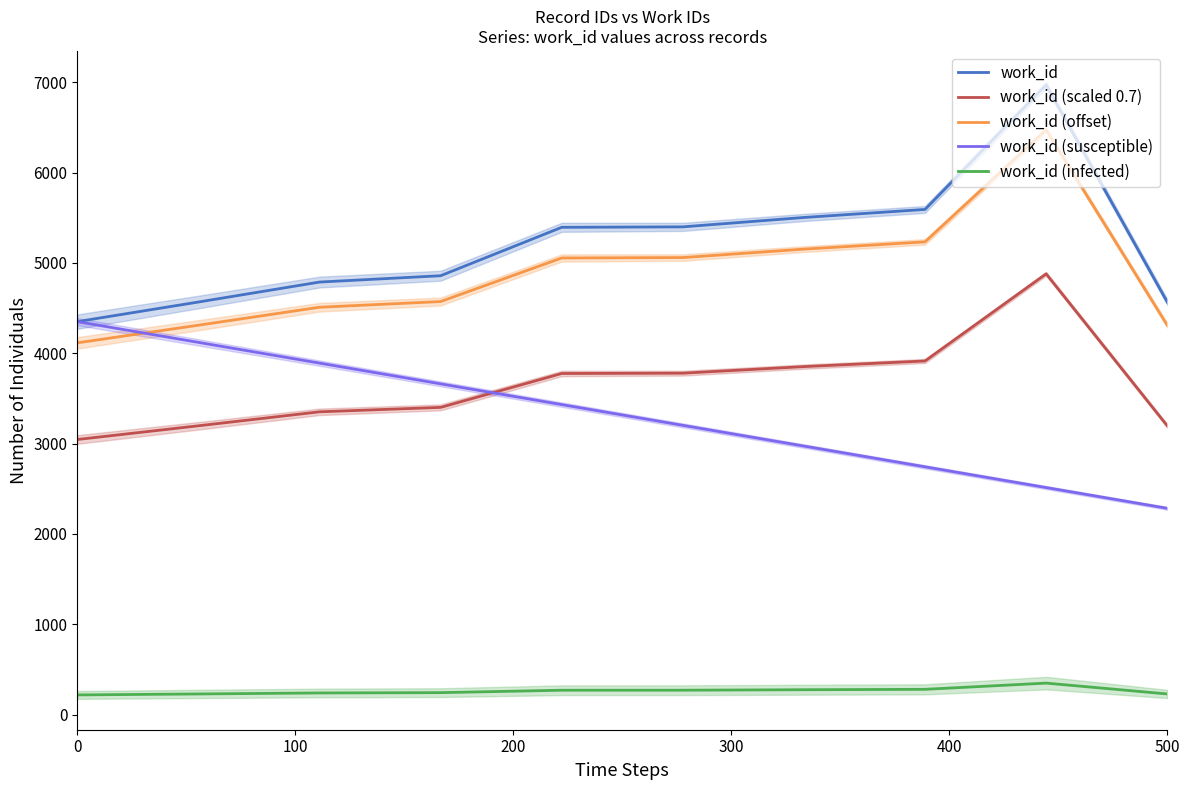

What is the lowest value of the work_id (susceptible) series?

2283.5